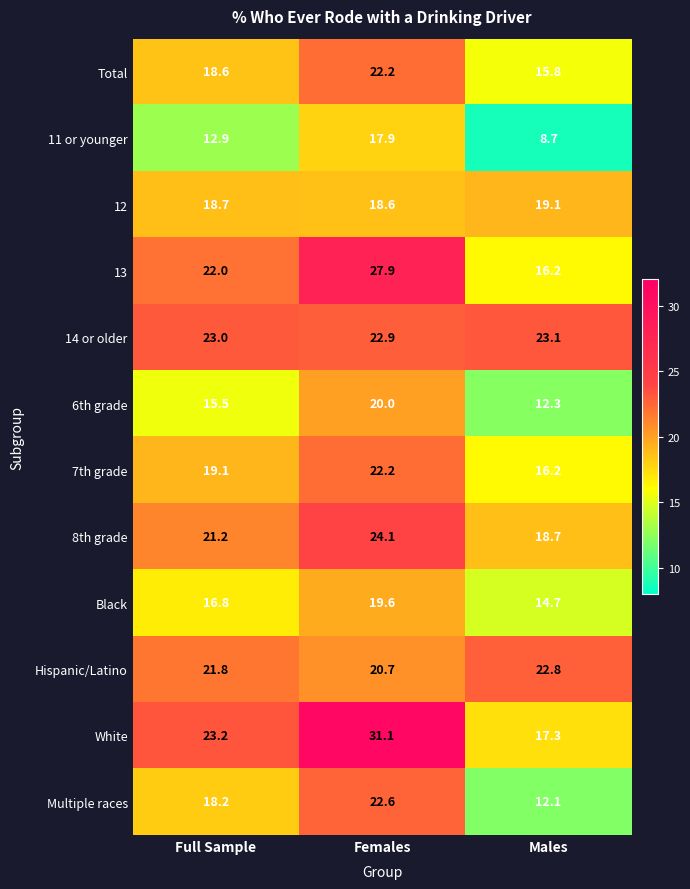

At which label is Multiple races closest to 17?

Full Sample